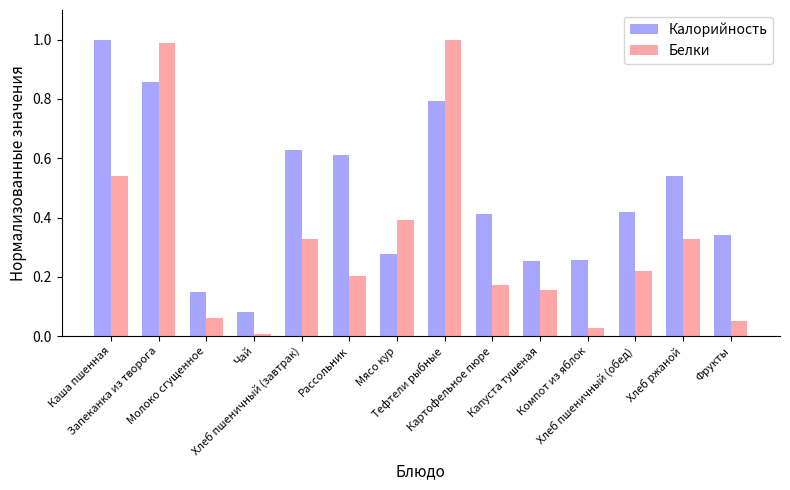

What is the sum of all Калорийность values?

6.6